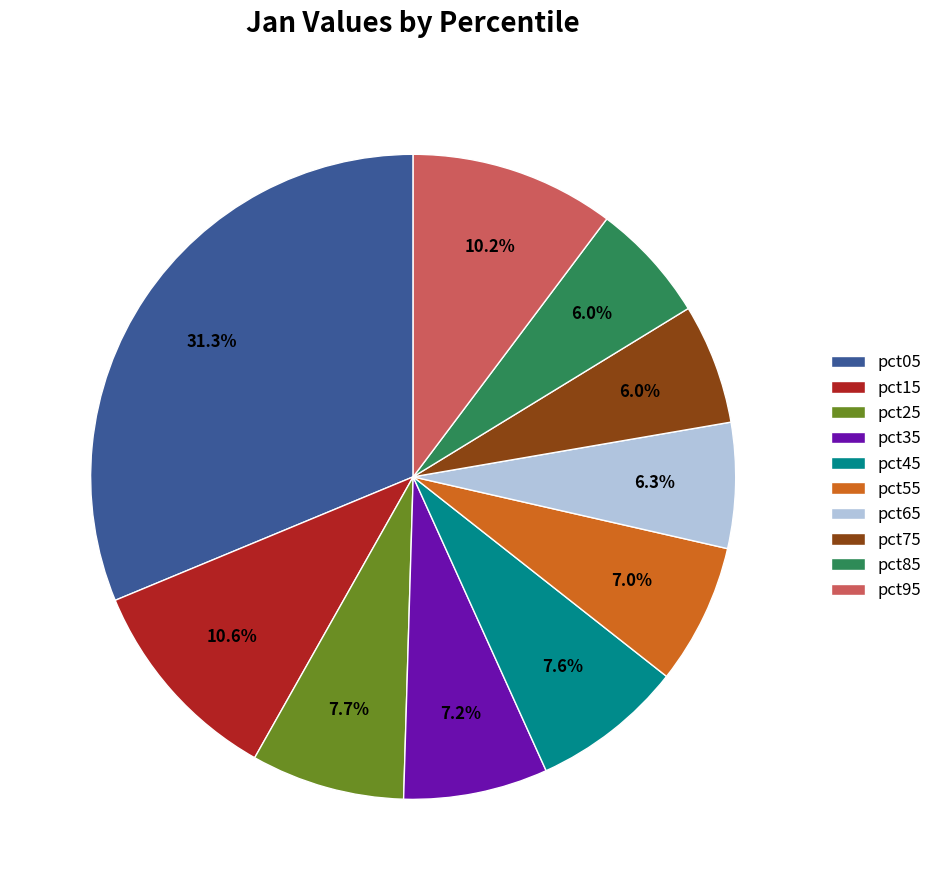

Do pct15 and pct75 together represent more than half of the pie?

No